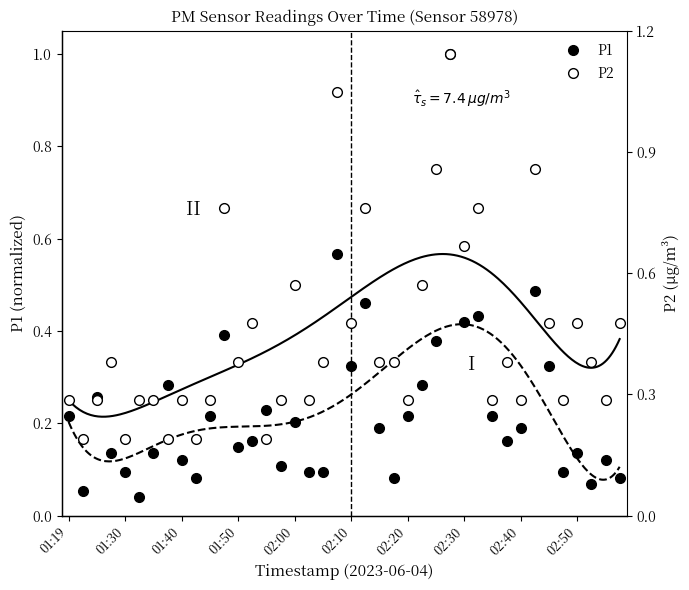

Which series has the largest total across all categories?

P2